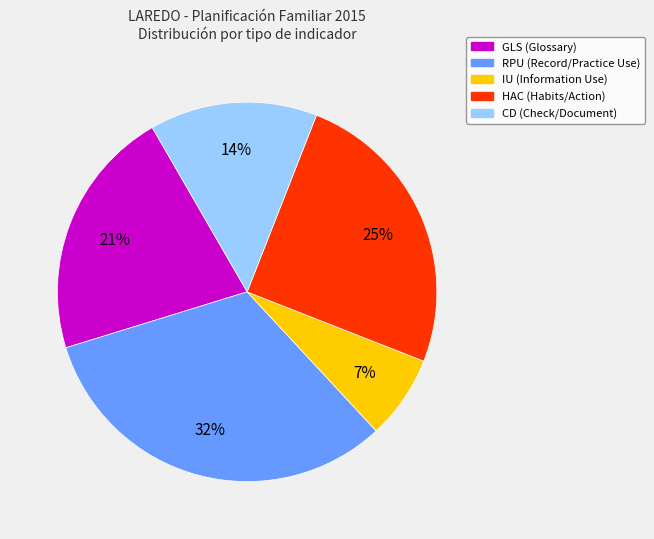

Which category has the biggest portion of the pie?

RPU